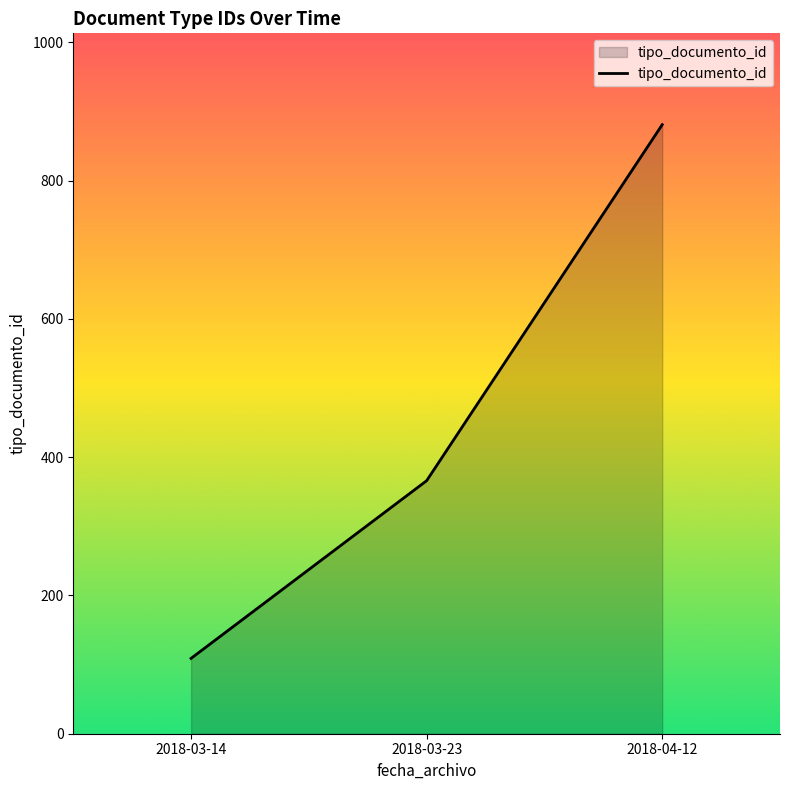

List the labels in order of value, smallest first.

2018-03-14, 2018-03-23, 2018-04-12